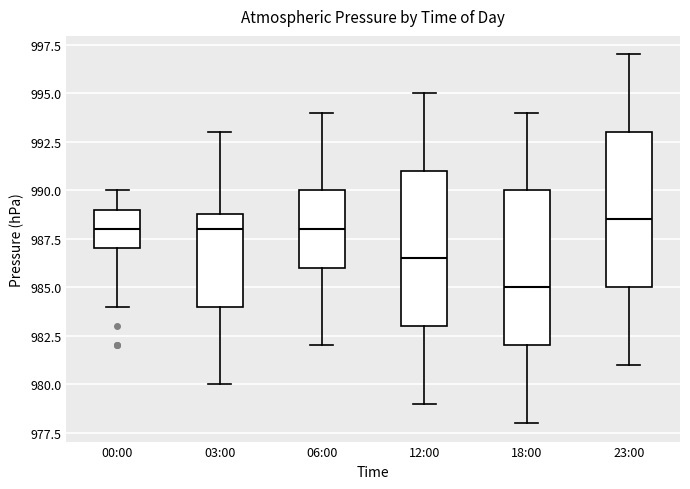

Reading left to right, transcribe this box plot: for each box, give where its median line is, the range the box spans, and where its two whiskers end, as read against the y-axis. The values are not printed on the chart, so give them approximately, as read against the axis.

00:00: median 988.0, box 987.0 to 989.0, whiskers 984.0 to 990.0
03:00: median 988.0, box 984.0 to 989.0, whiskers 980.0 to 993.0
06:00: median 988.0, box 986.0 to 990.0, whiskers 982.0 to 994.0
12:00: median 986.5, box 983.0 to 991.0, whiskers 979.0 to 995.0
18:00: median 985.0, box 982.0 to 990.0, whiskers 978.0 to 994.0
23:00: median 988.5, box 985.0 to 993.0, whiskers 981.0 to 997.0